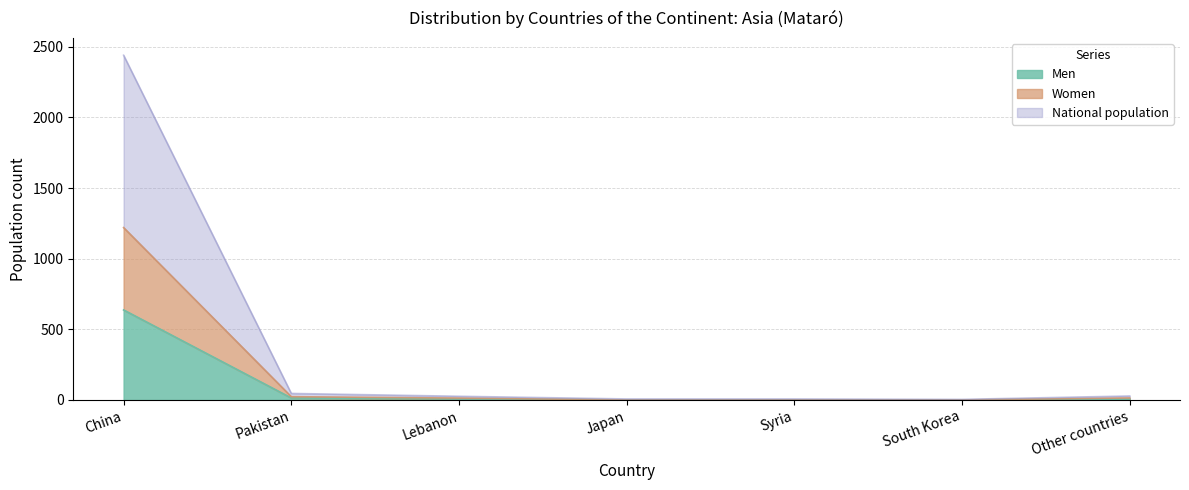

What is the maximum value for Men?

637